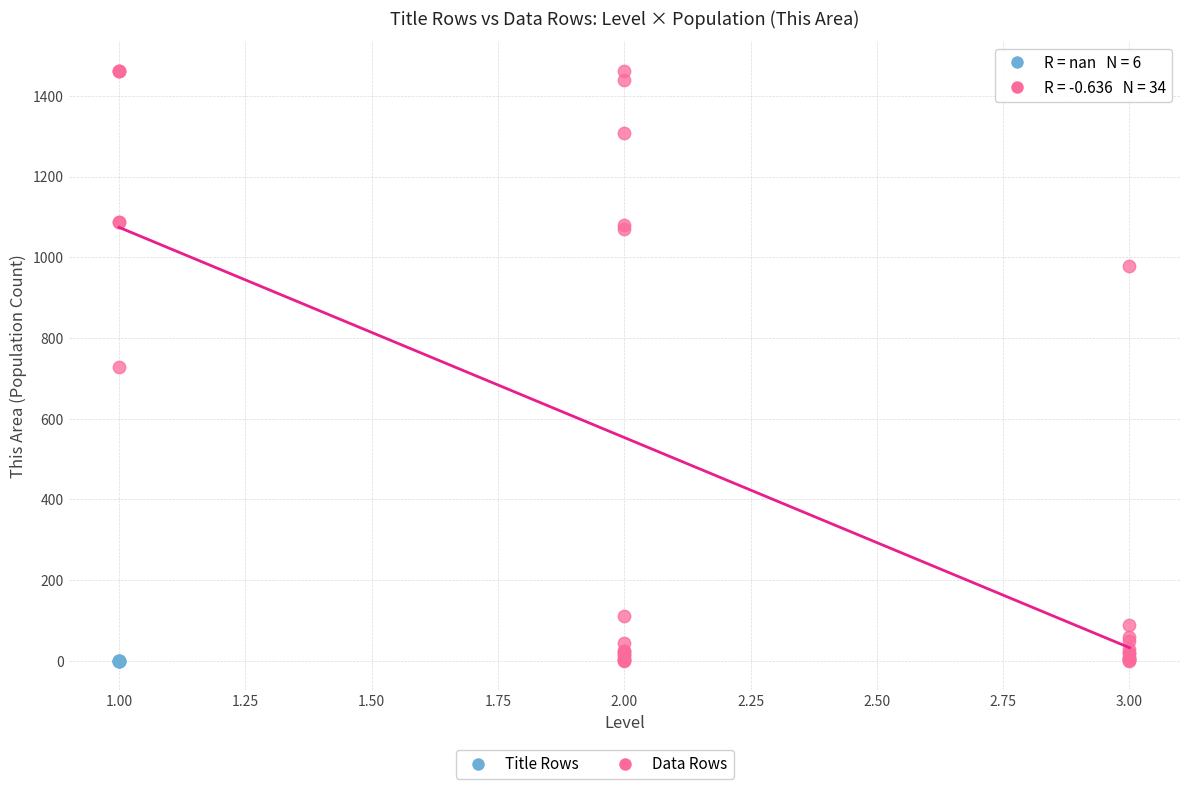

Which series contains the highest Y value?

Data Rows